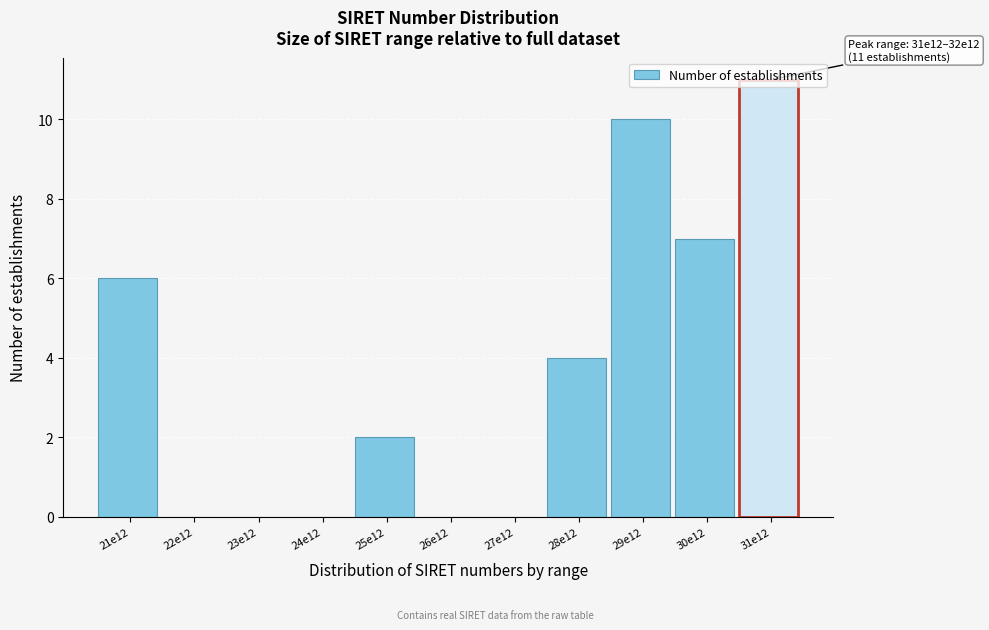

Which label corresponds to the largest value in the chart?

31e12